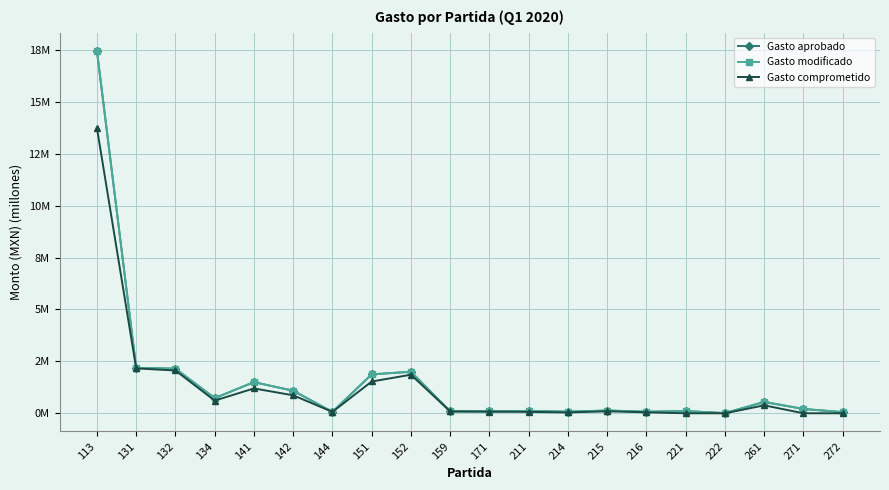

What are all the series names shown in the legend?

Gasto aprobado, Gasto modificado, Gasto comprometido